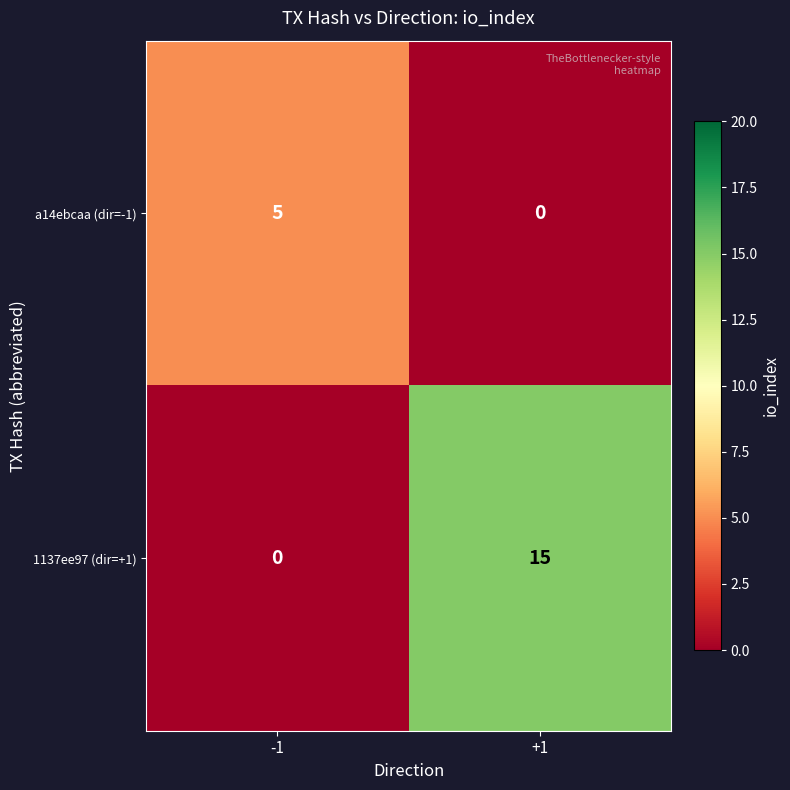

Which series changed the most between -1 and +1?

1137ee97 (dir=+1)